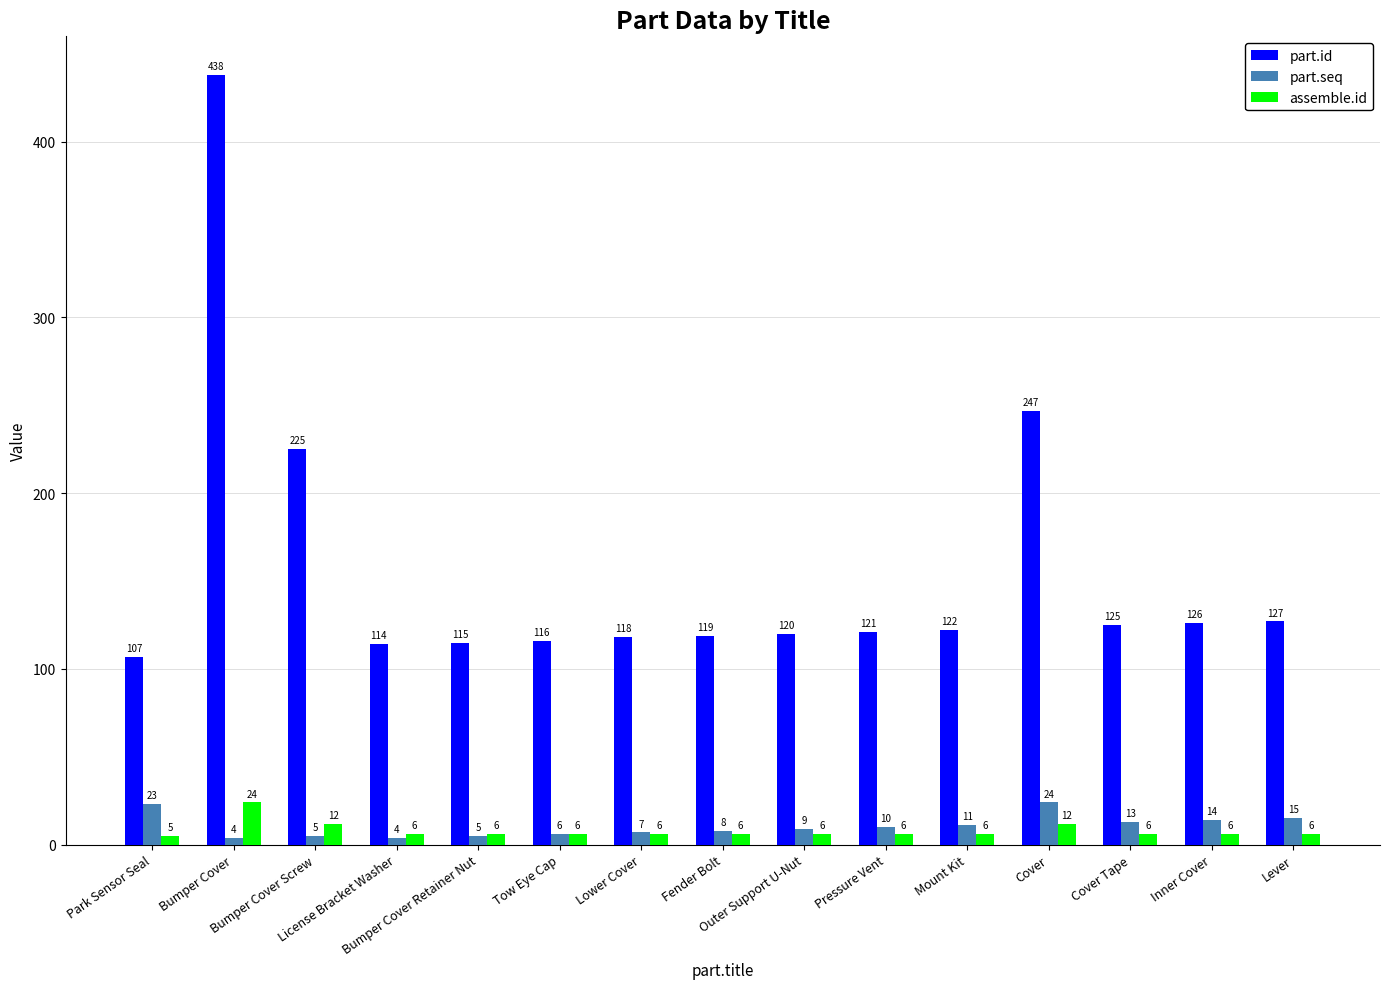

What is the value of the part.seq bar at the 9th from the left?

9